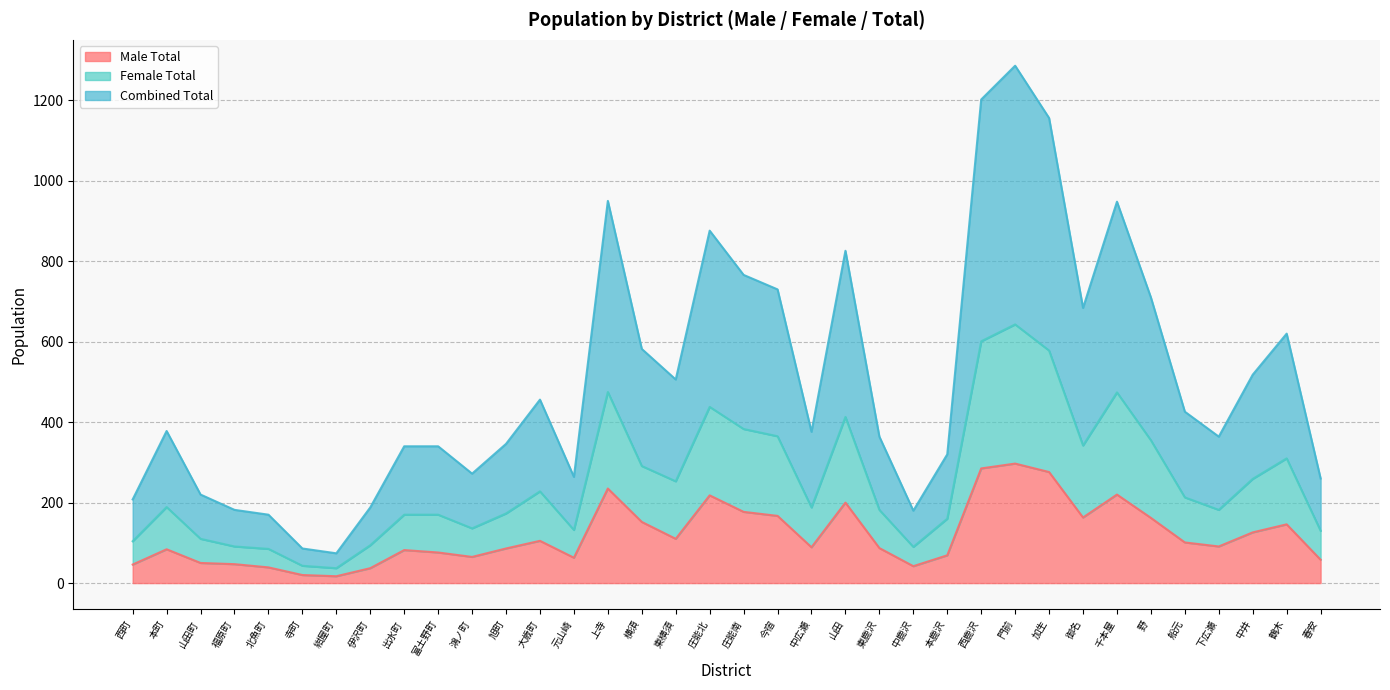

True or false: Combined Total and Female Total cross at least once.

False